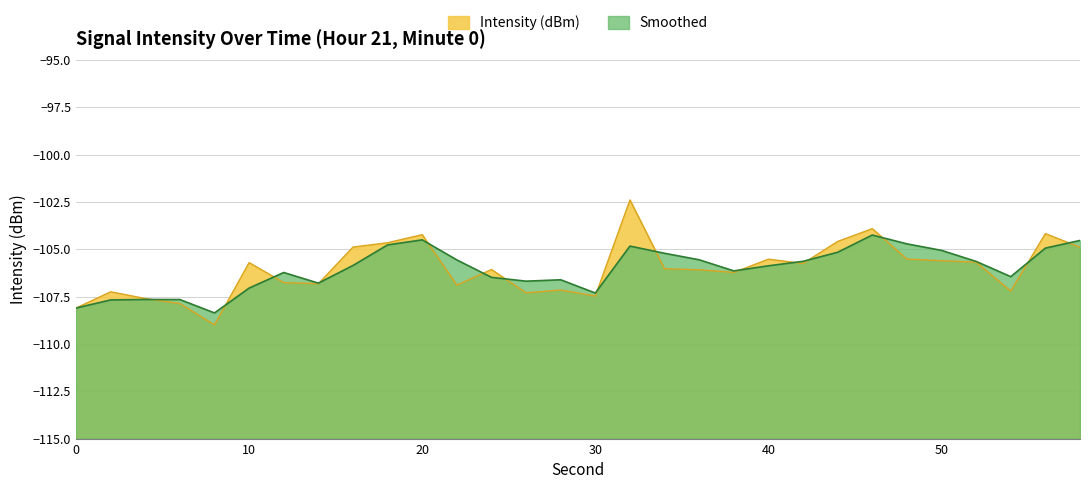

Where do Smoothed and Intensity (dBm) first cross each other?

4 and 6